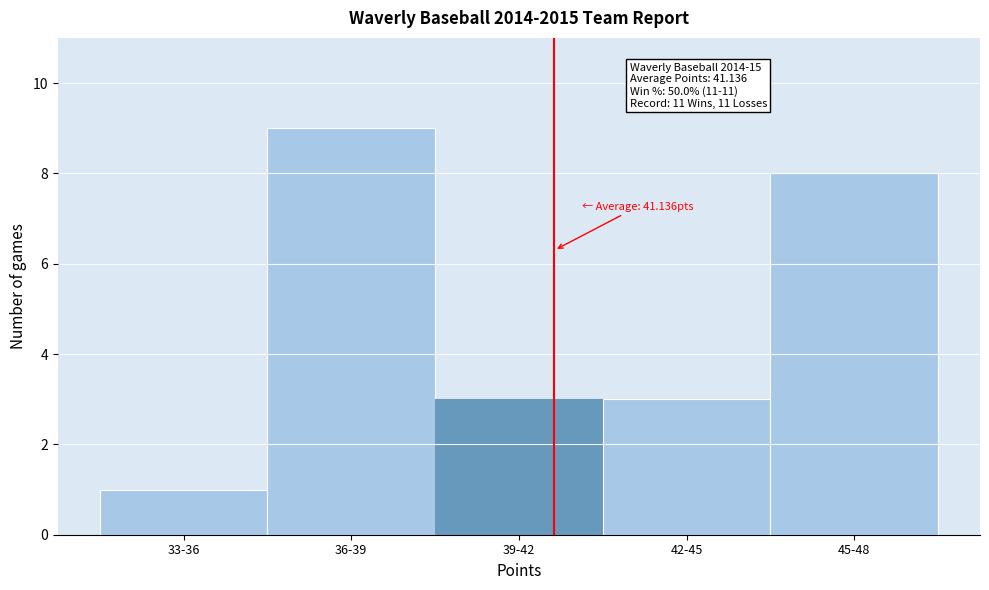

Reading right to left, extract all data points from this chart.

8	3	3	9	1